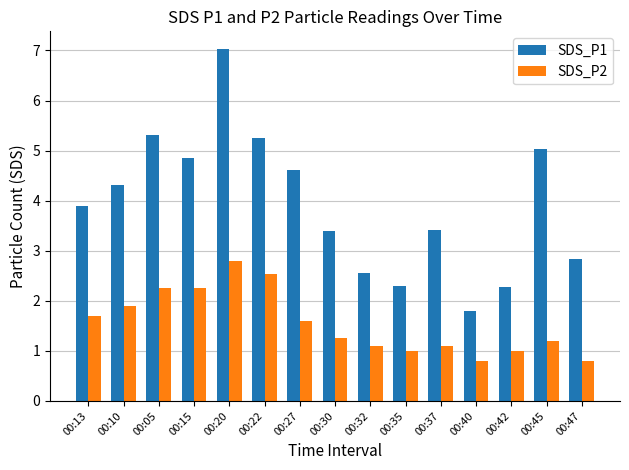

What is the highest value of the SDS_P2 series?

2.8